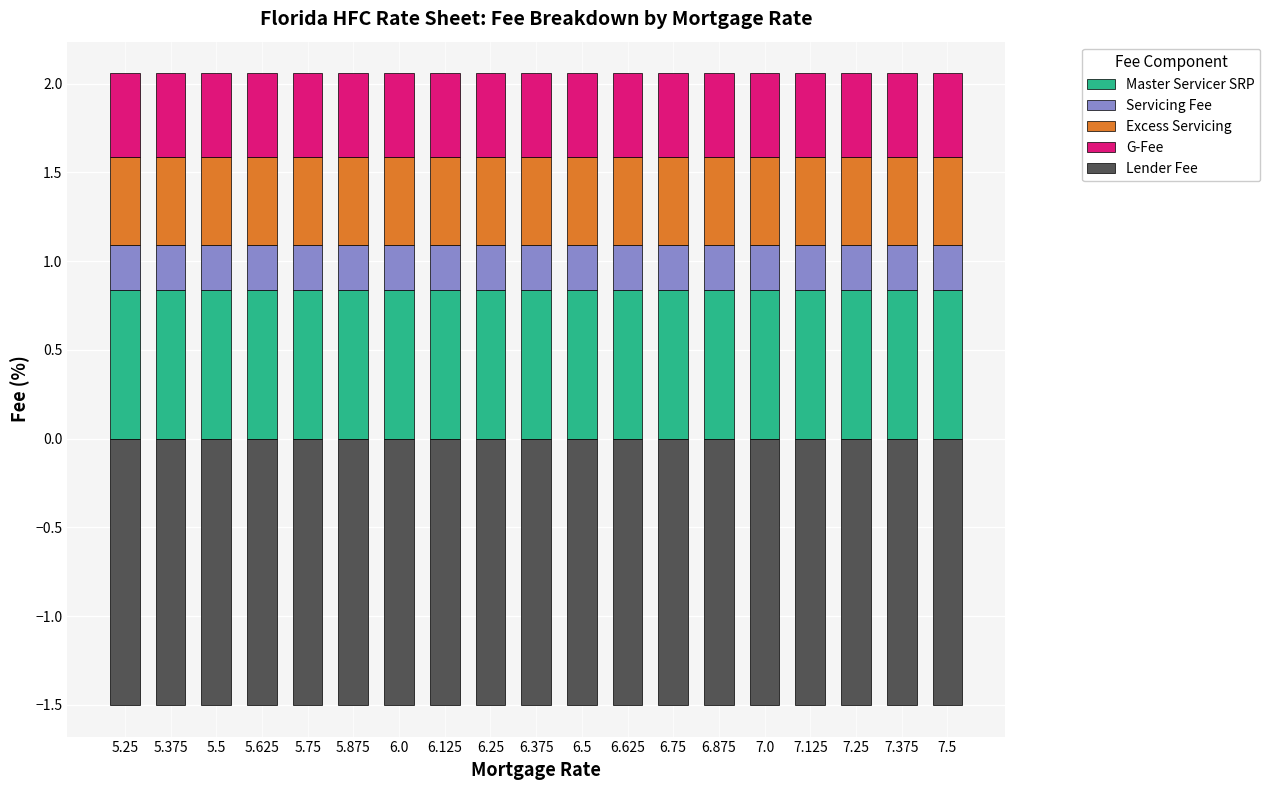

What value does the Lender Fee series have at 6.375?

-1.5